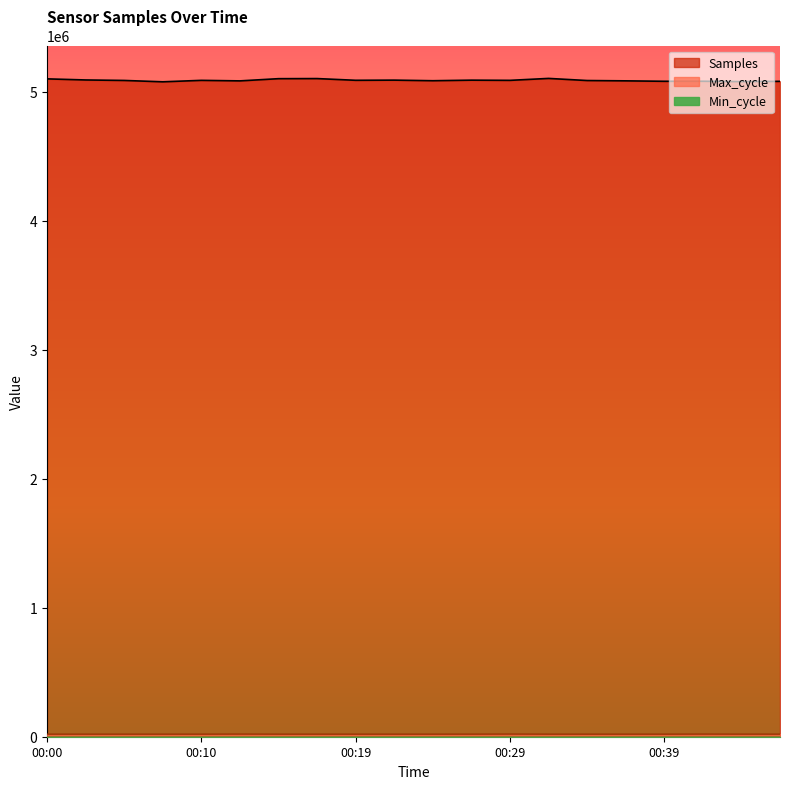

Which category has the highest value in the Max_cycle series?

00:29